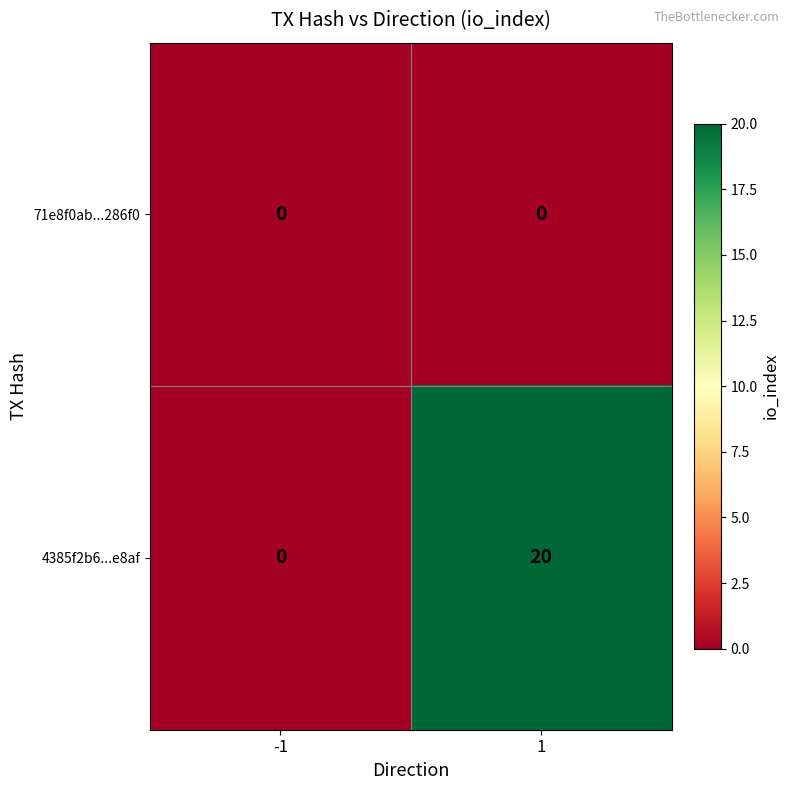

At which category is the sum across all series the highest?

1